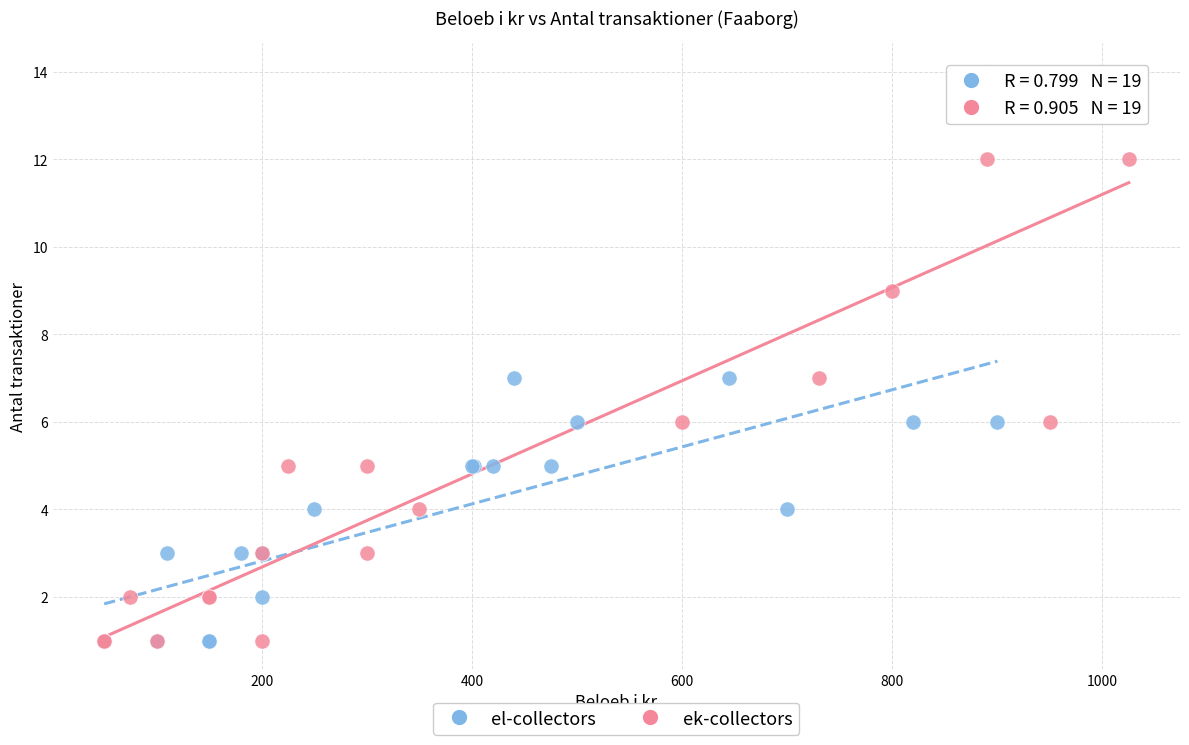

Which series reaches the maximum Y coordinate?

ek-collectors